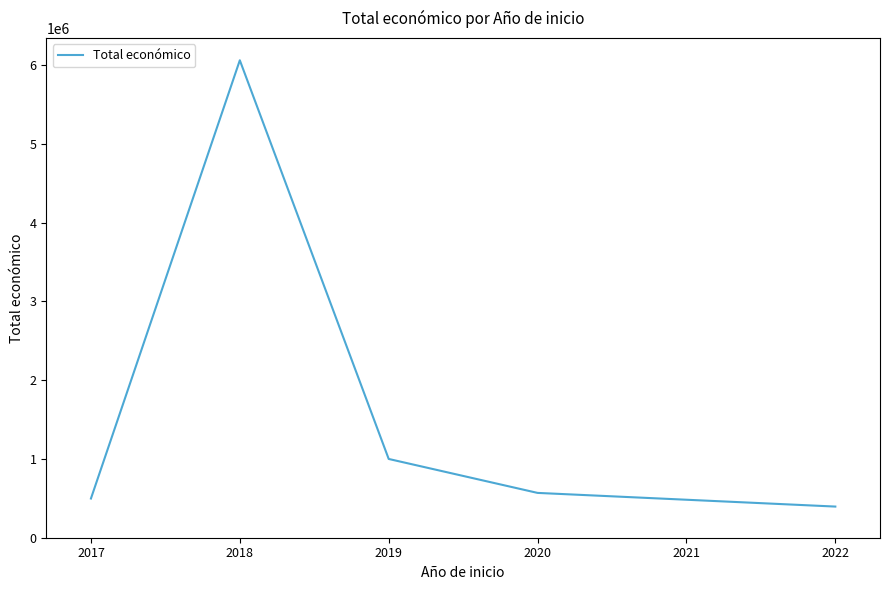

What is the maximum value shown in the chart?

6059500